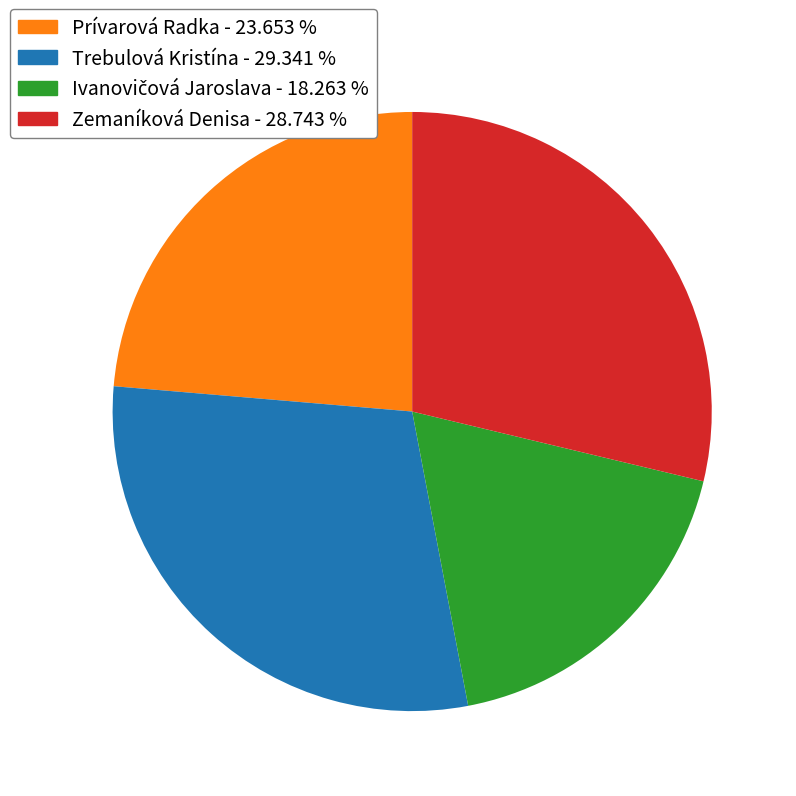

What is the largest slice in the pie chart?

Trebulová Kristína